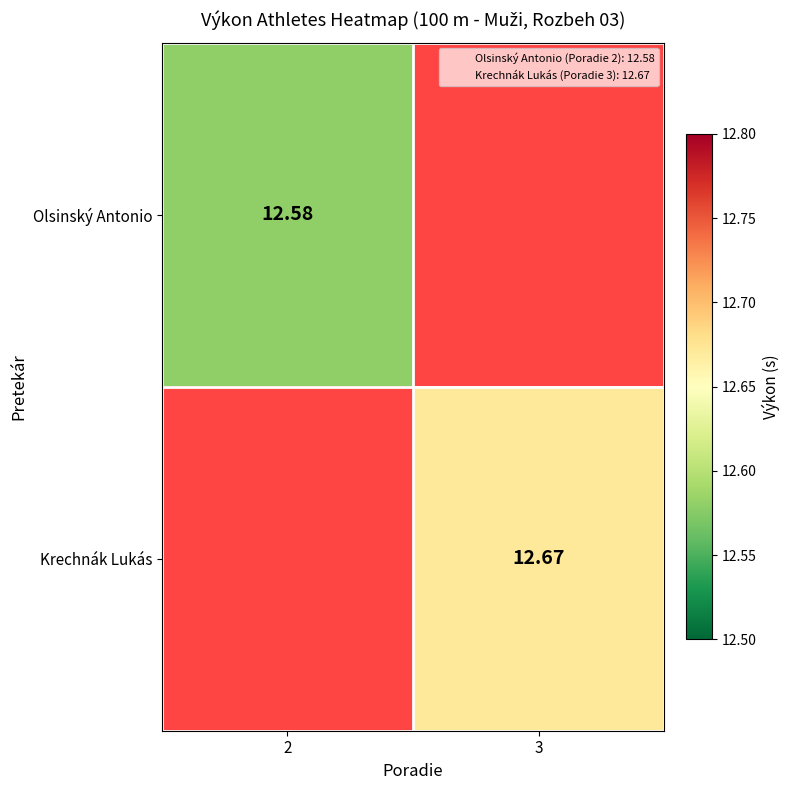

True or false: Krechnák Lukás has a value of 3.3 at 3.

False